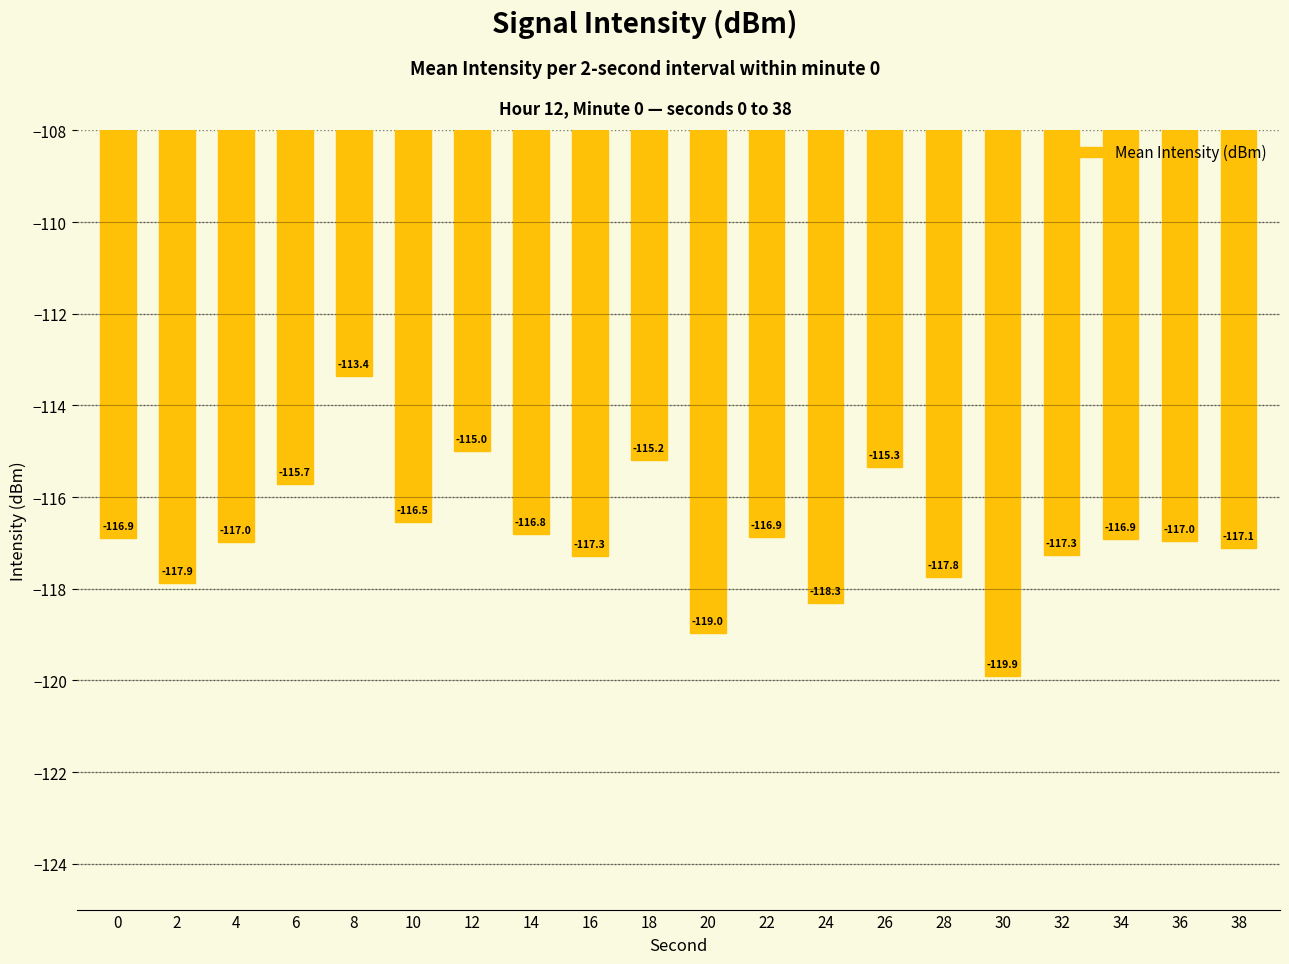

At which category does the chart reach its minimum across all series?

30